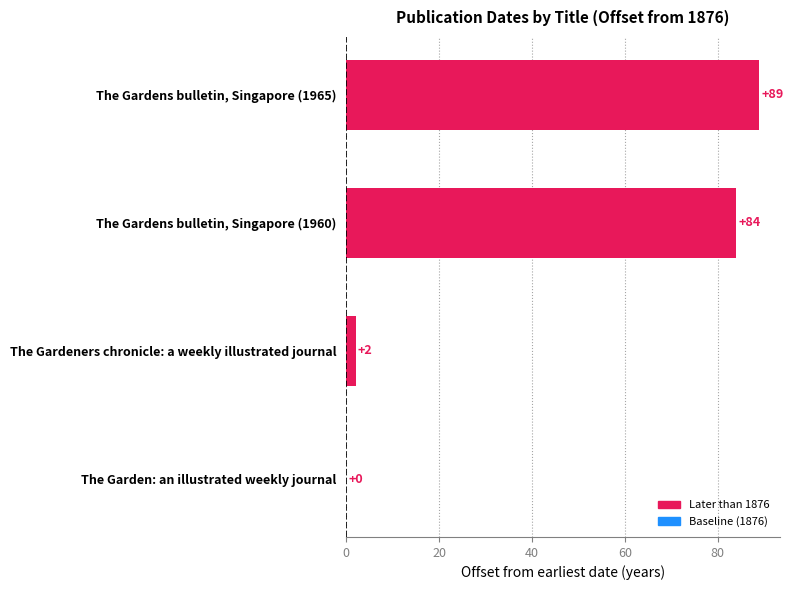

How many categories are shown in the chart?

4